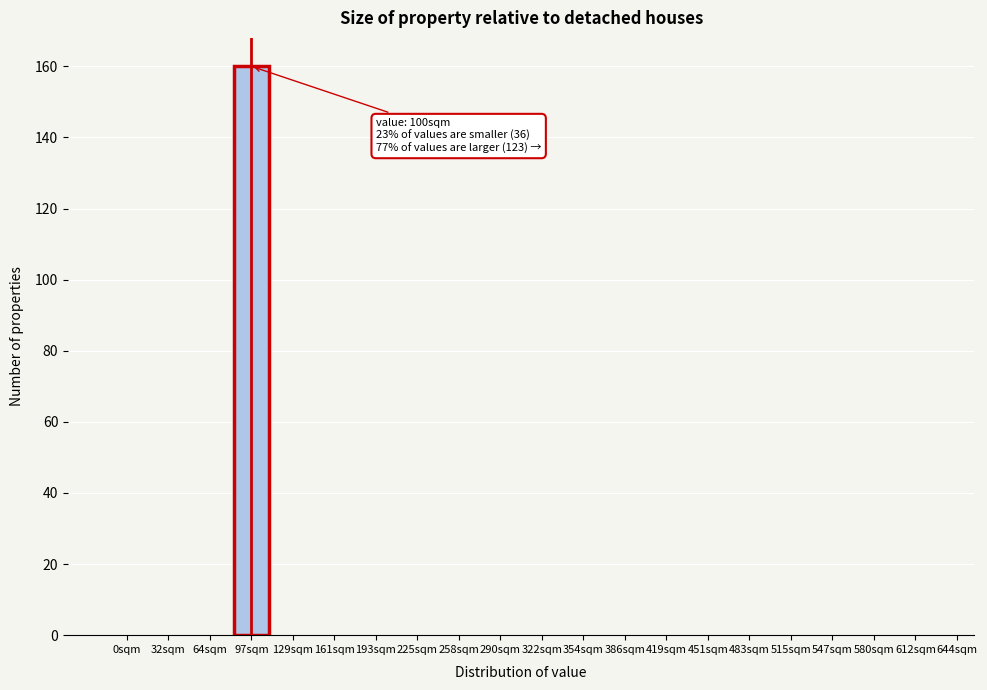

Reading left to right, transcribe all the data shown in this chart.

0sqm=0	32sqm=0	64sqm=0	97sqm=160	129sqm=0	161sqm=0	193sqm=0	225sqm=0	258sqm=0	290sqm=0	322sqm=0	354sqm=0	386sqm=0	419sqm=0	451sqm=0	483sqm=0	515sqm=0	547sqm=0	580sqm=0	612sqm=0